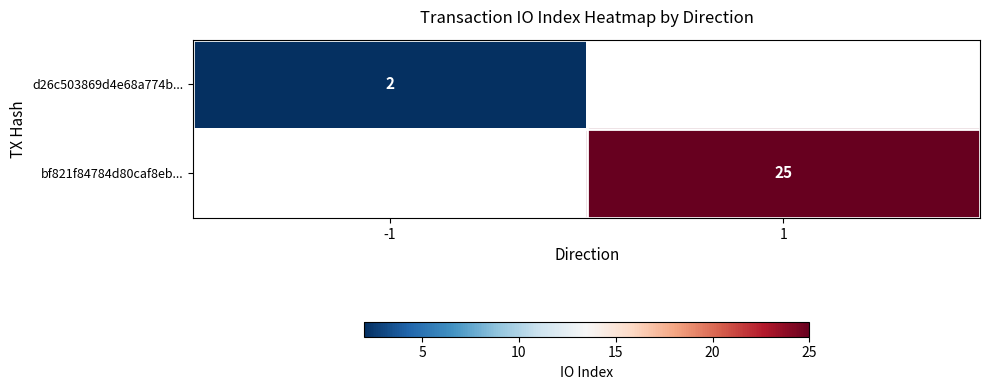

The value of d26c503869d4e68a774b... at -1 is 3. True or false?

False